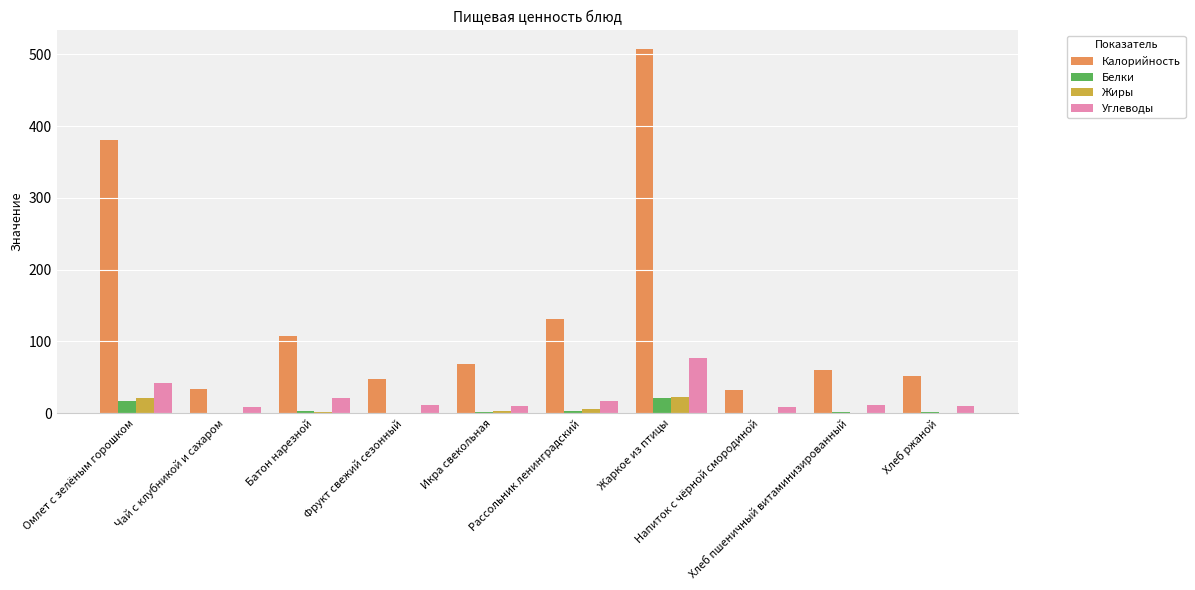

What is the maximum value for Белки?

21.5